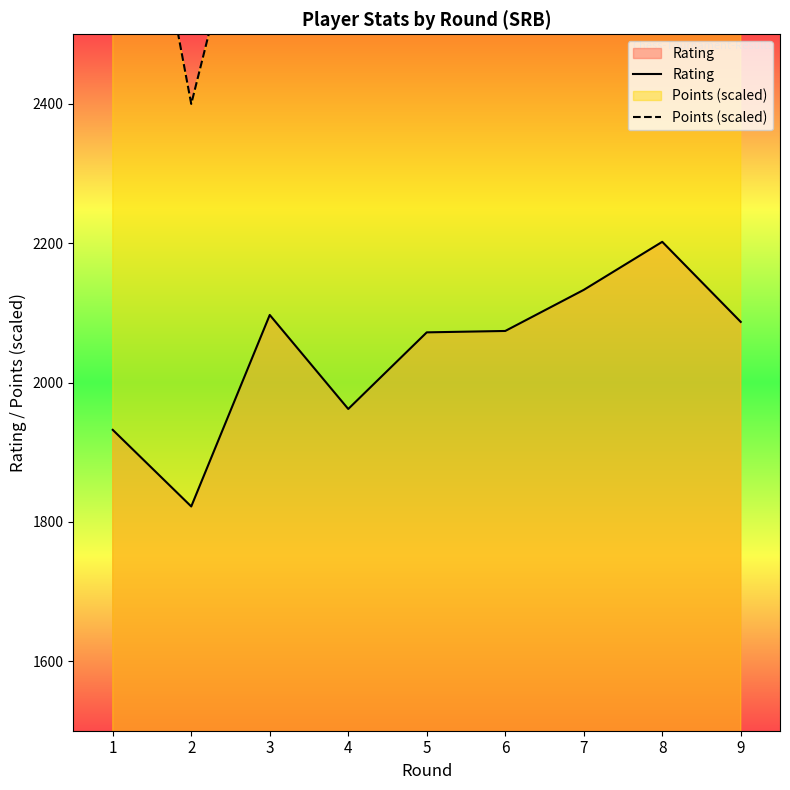

Count the Points (scaled) values in the range 2850 to 3150.

6